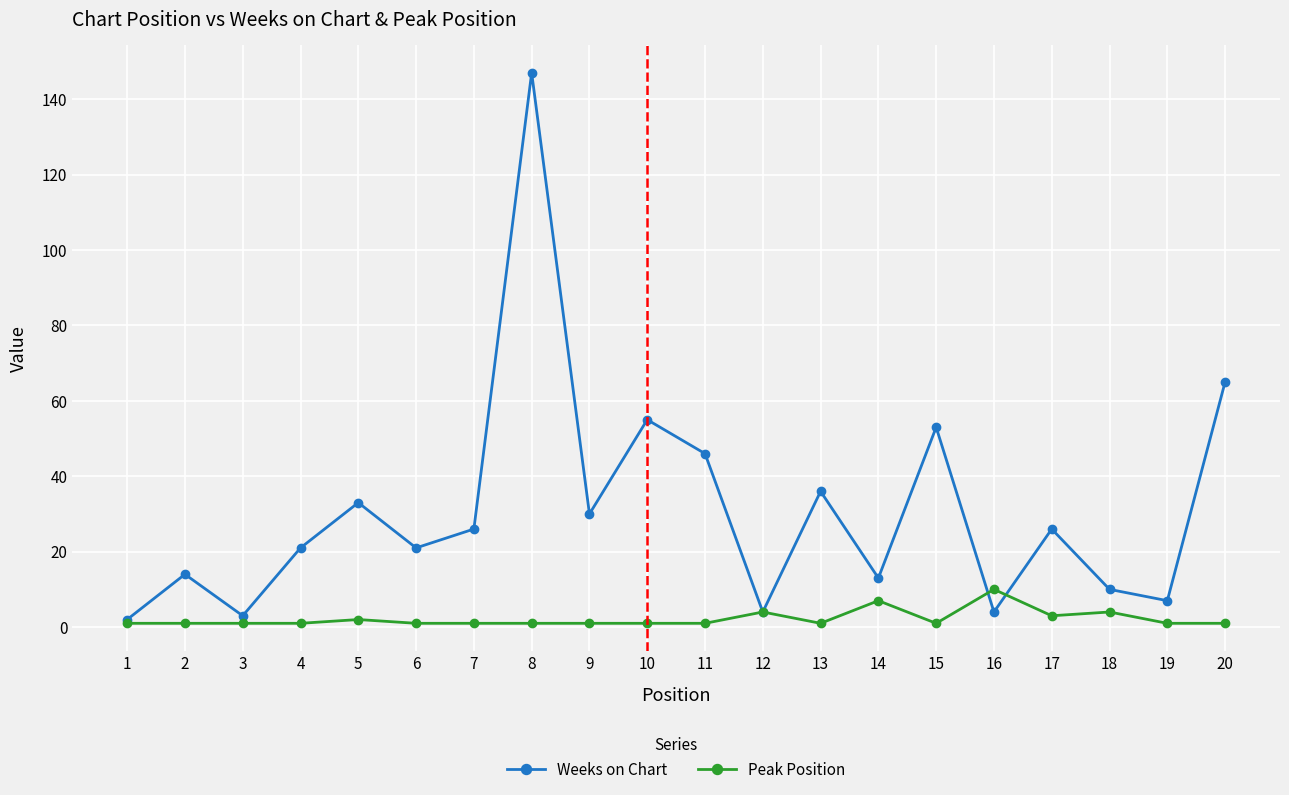

At which category is the sum across all series the highest?

8